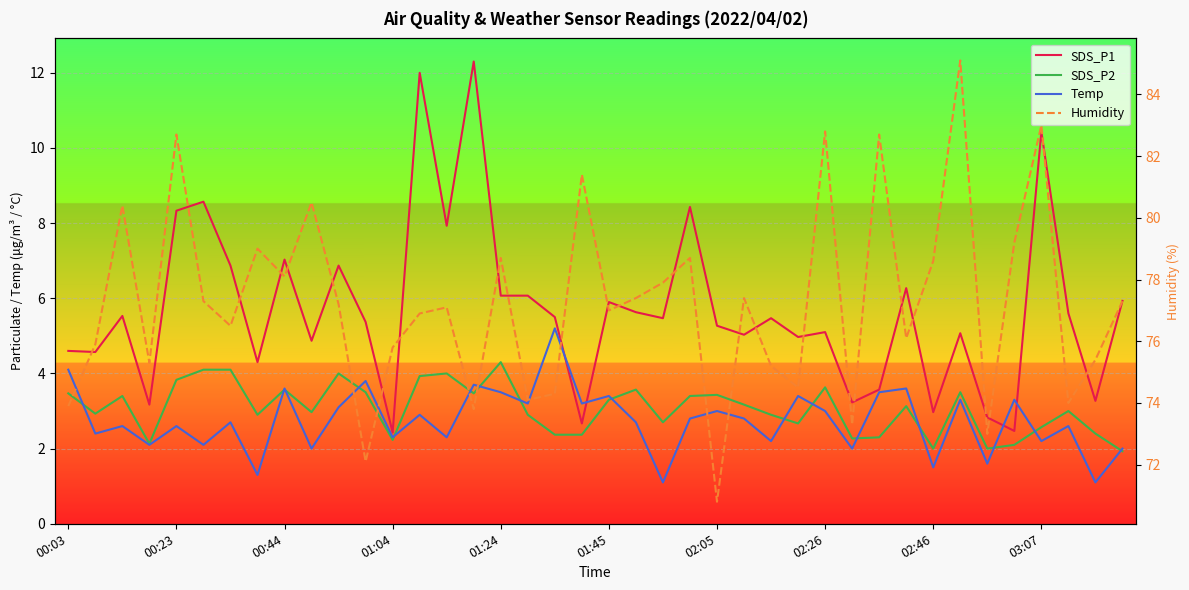

Which series has the largest total across all categories?

Humidity